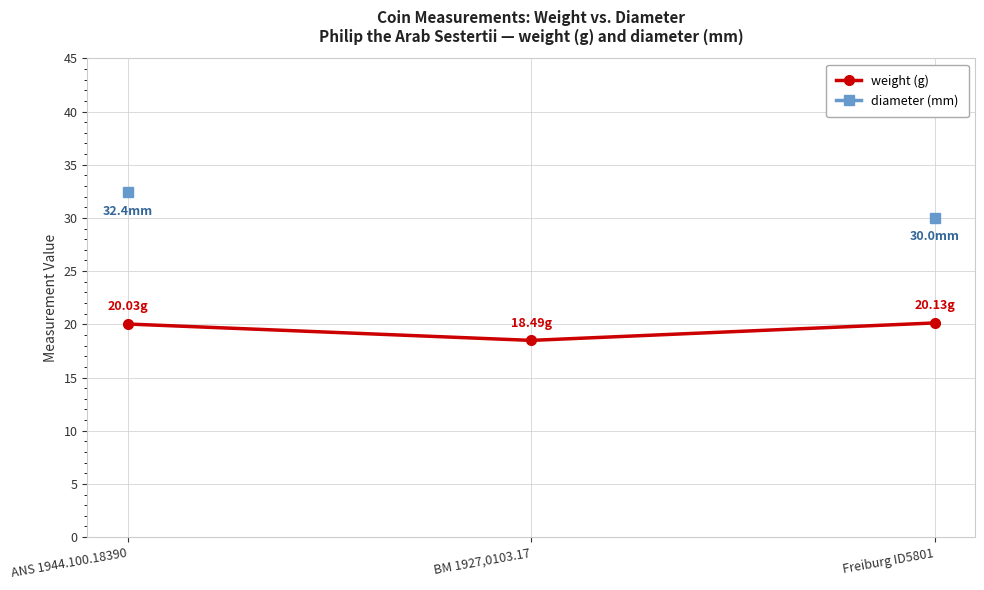

How many lines are shown in the chart?

2